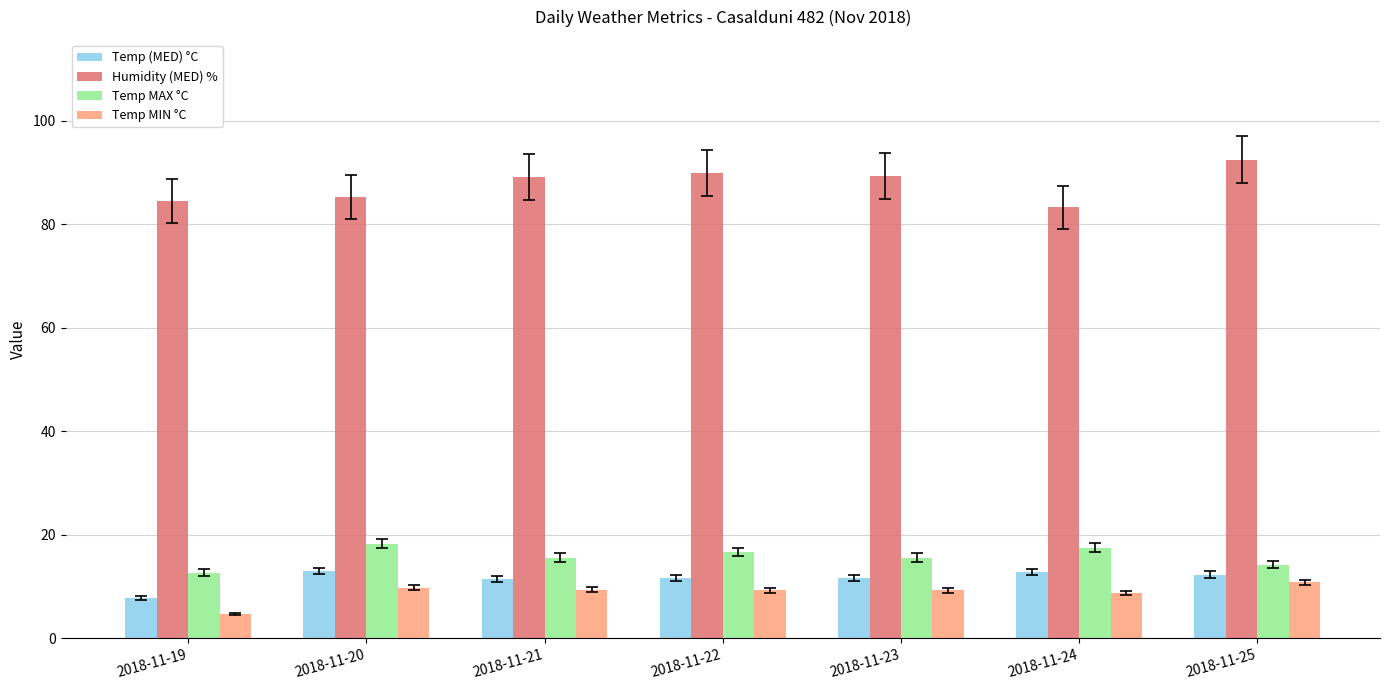

What is the smallest value displayed?

4.7